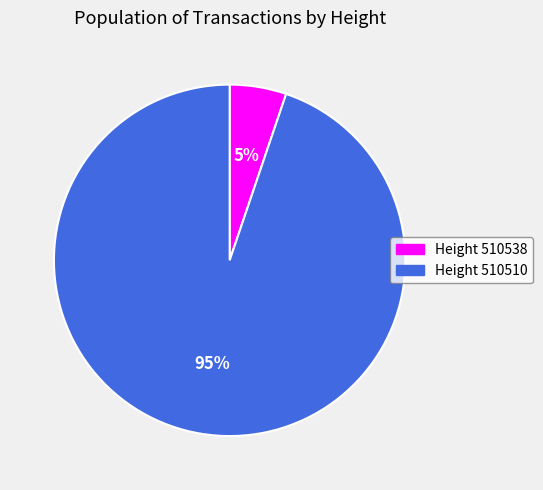

The Height 510538 slice represents 5% of the pie. True or false?

True